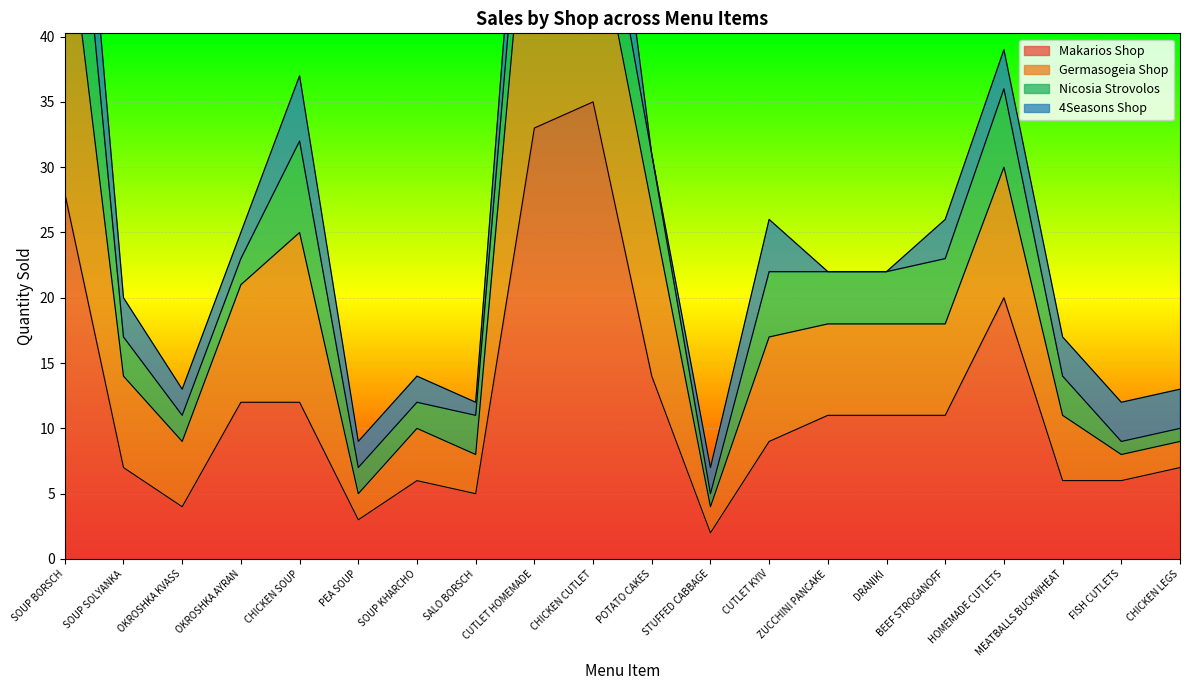

What position from the left is SOUP KHARCHO?

7